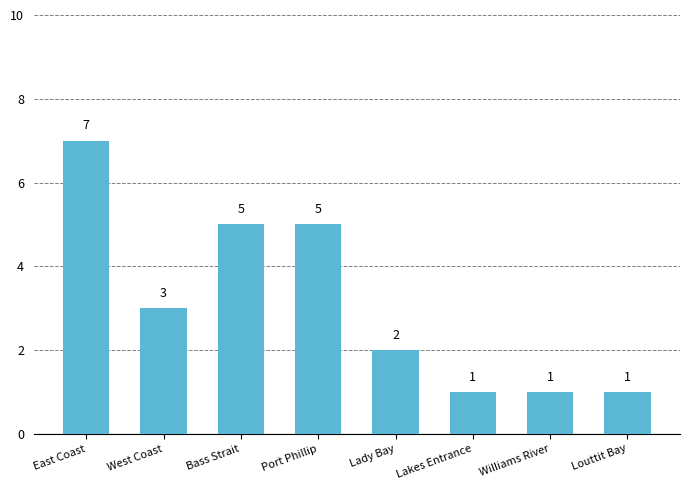

At which label does the data first exceed 3?

East Coast